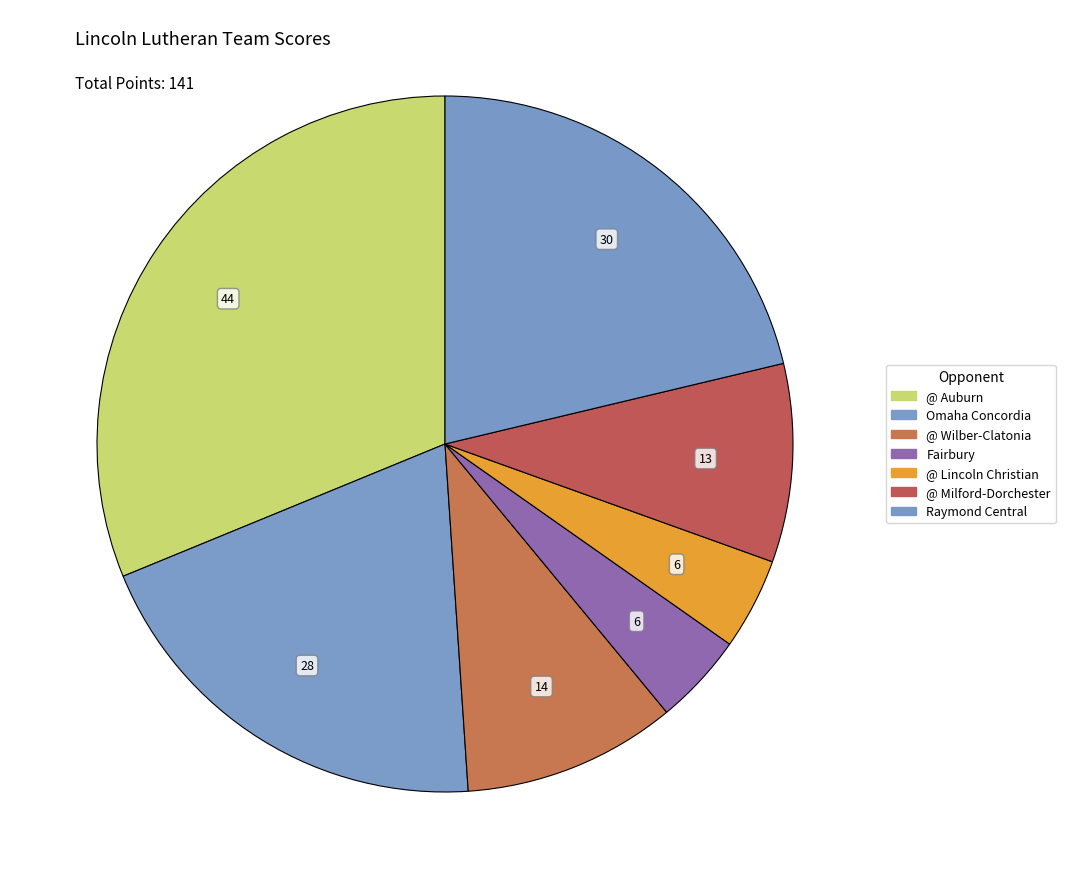

Is @ Auburn the majority of the pie?

No